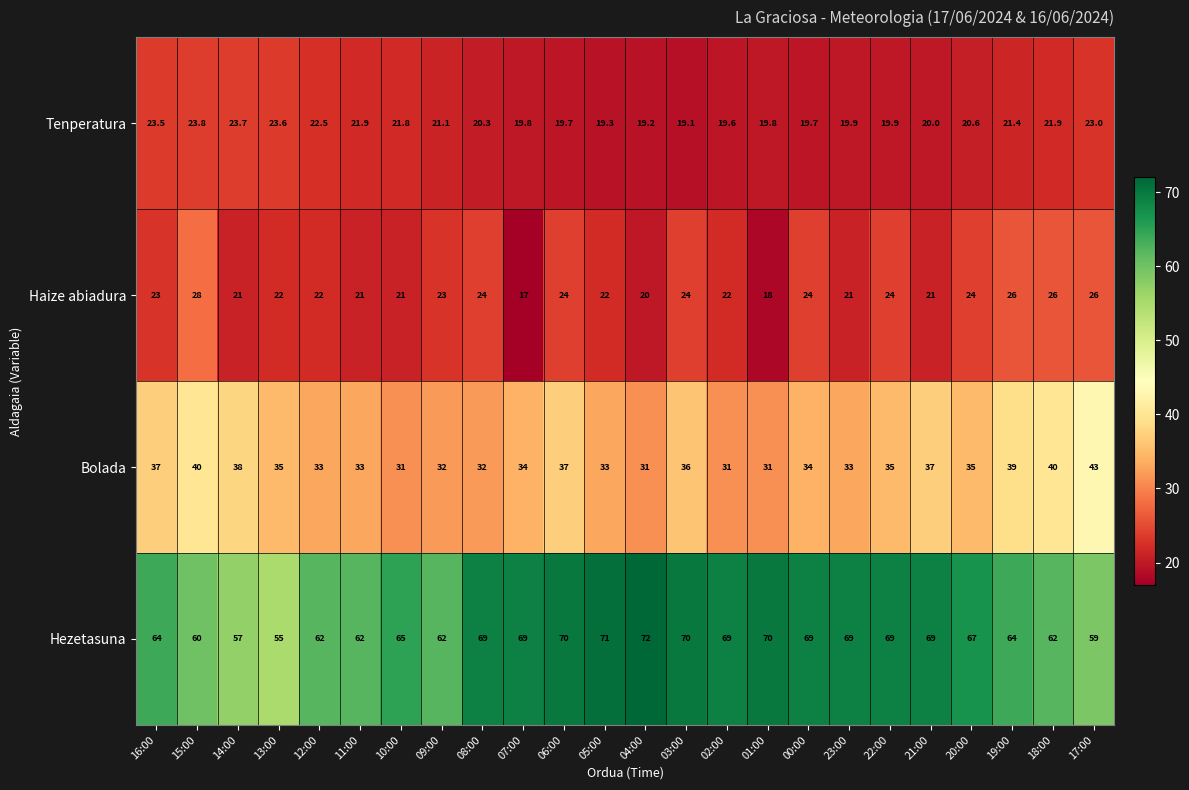

What is the difference between the Bolada values at 21:00 and 02:00?

6.0